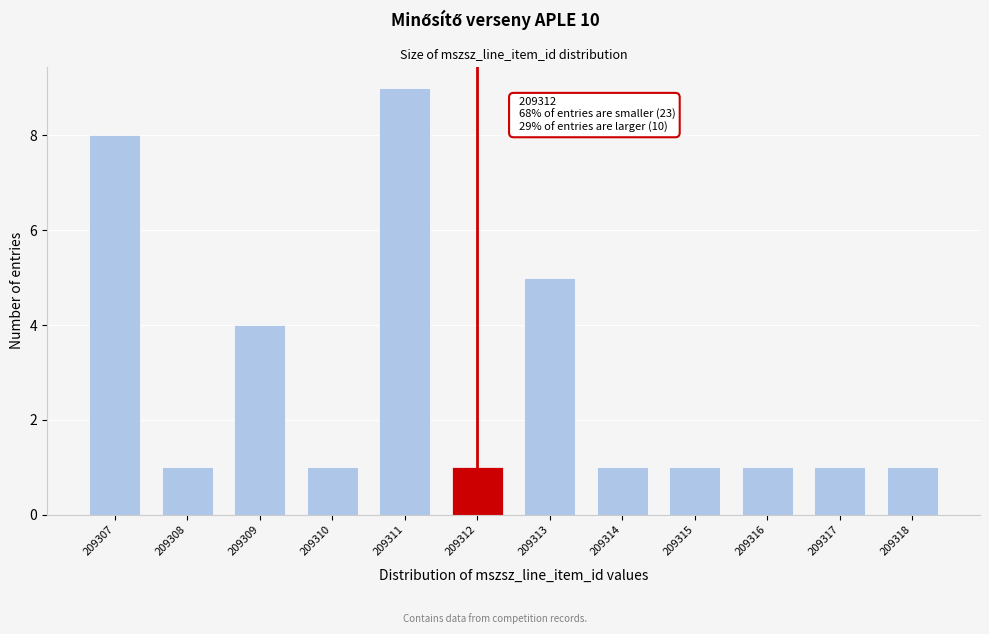

Reading right to left, extract all data points from this chart.

209318=1	209317=1	209316=1	209315=1	209314=1	209313=5	209312=1	209311=9	209310=1	209309=4	209308=1	209307=8